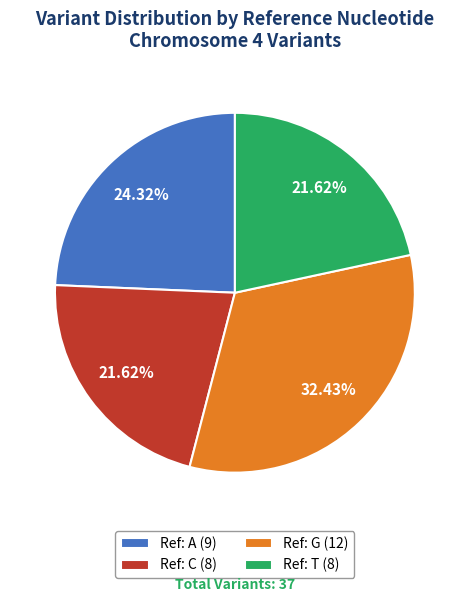

To the nearest percent, what is the difference between the largest and smallest slice percentages?

11%